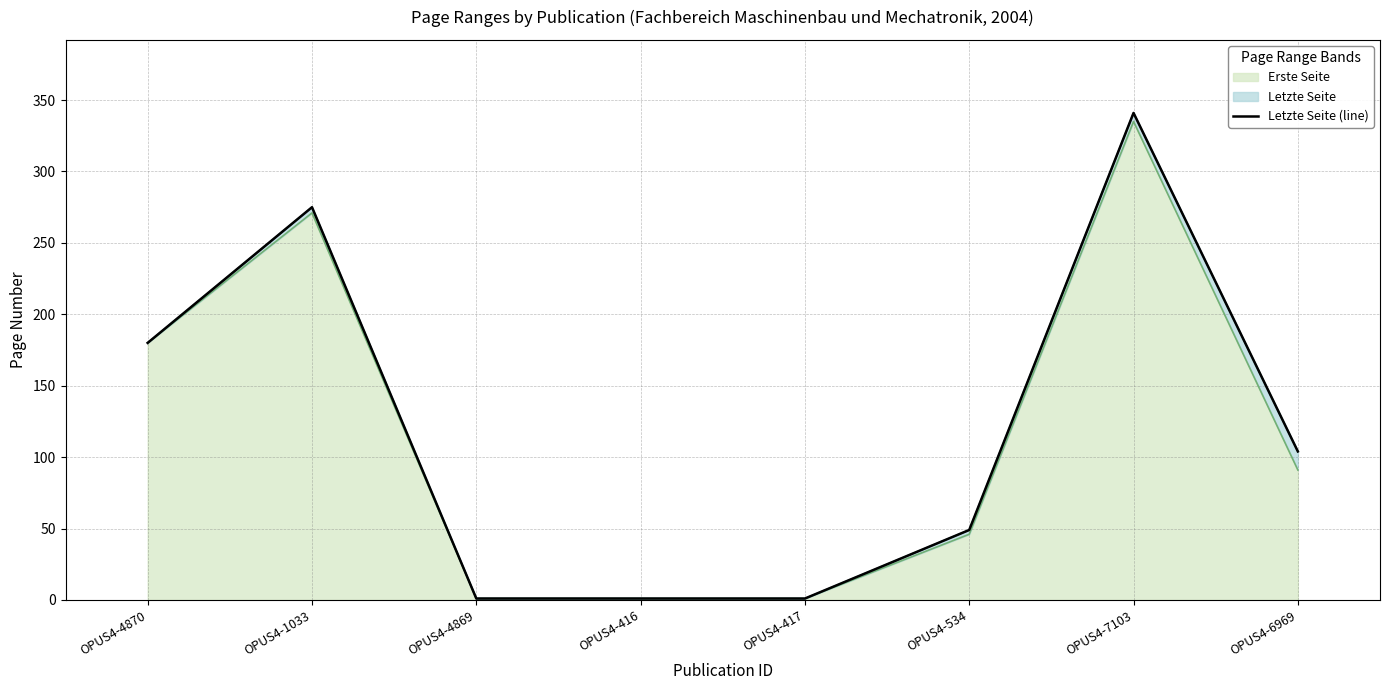

Read the value at OPUS4-7103, to the nearest 50.

350